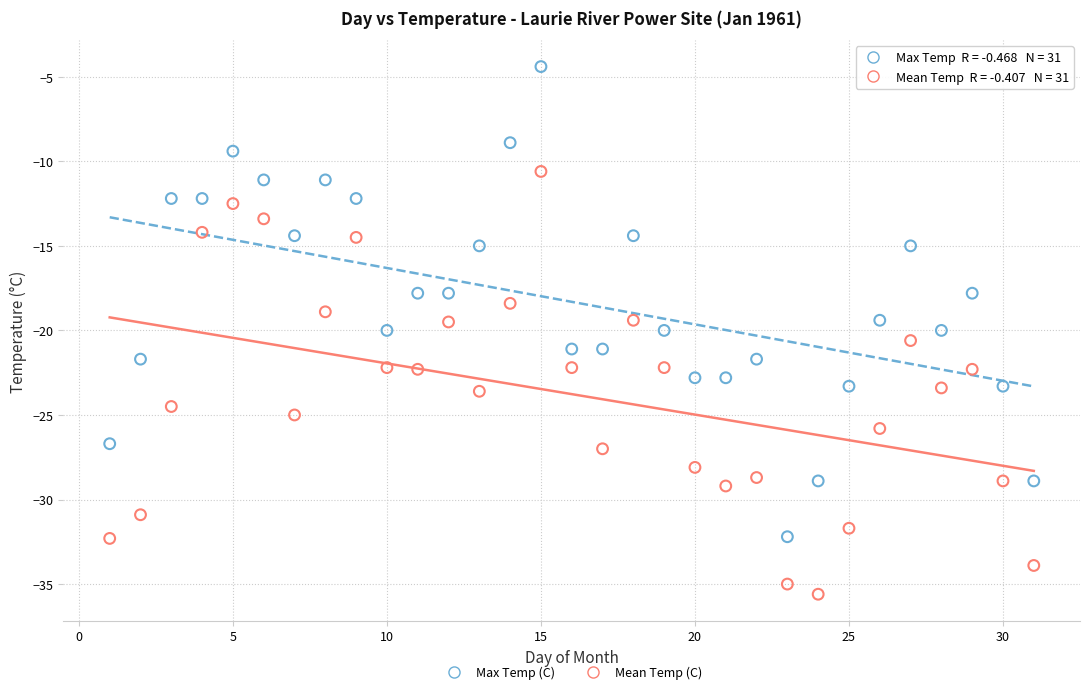

Across all data points, what is the range of X values (max minus min)?

30.0